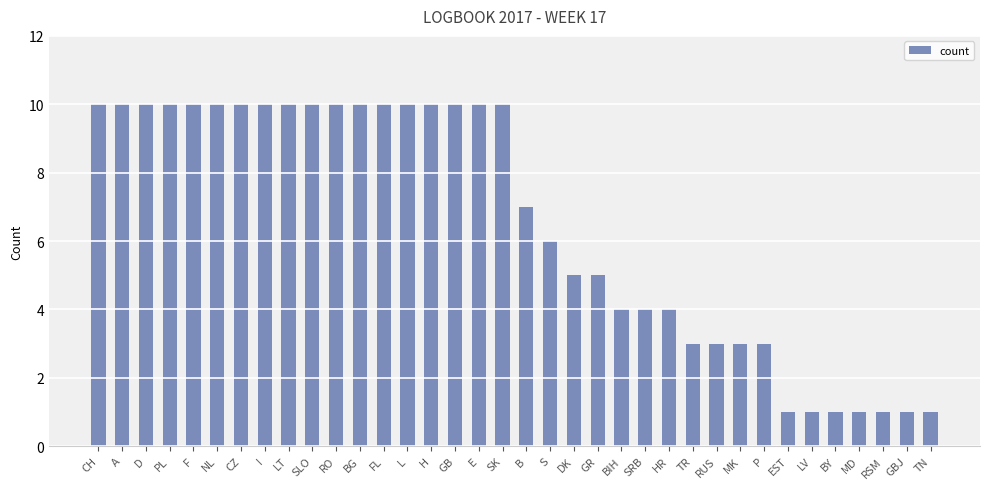

What is the value of the 5th bar from the left?

10